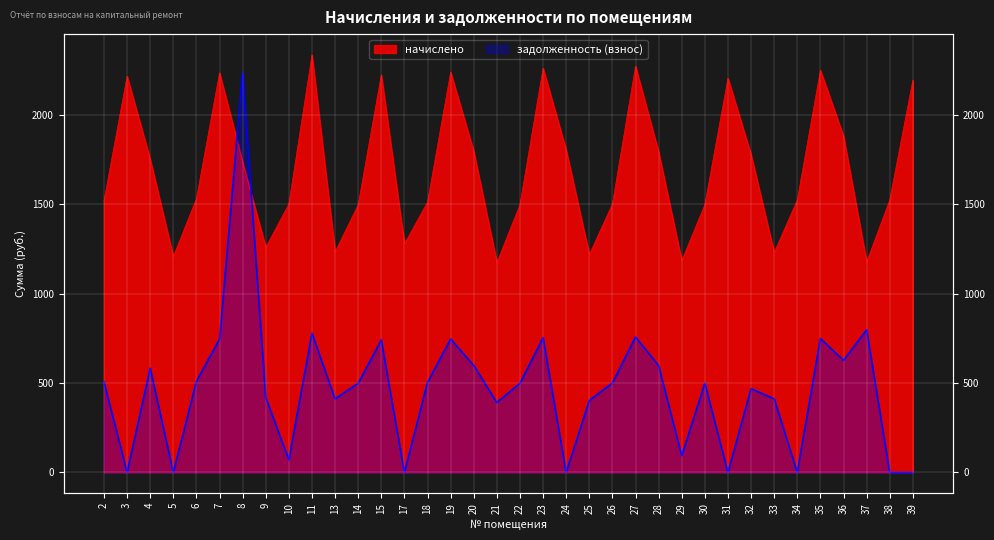

Reading left to right, what are all the values shown in this chart?

начислено: 1520.2	2217.0	1751.2	1207.2	1531.4	2235.6	1736.3	1259.4	1501.6	2336.2	1233.3	1497.8	2224.4	1278.0	1512.8	2239.3	1795.9	1173.7	1497.8	2261.7	1803.4	1218.4	1501.6	2272.9	1792.2	1184.9	1497.8	2205.8	1777.3	1229.6	1523.9	2250.5	1881.6	1177.4	1523.9	2194.6
задолженность (взнос): 506.7	0.0	583.5	0.0	510.5	745.2	2237.1	419.7	70.5	778.7	411.1	499.3	741.4	0.0	504.2	746.4	598.6	391.2	499.3	753.9	0.0	402.7	500.5	757.6	597.4	94.3	499.3	0.0	468.7	411.9	0.0	749.1	627.2	798.0	0.0	0.0